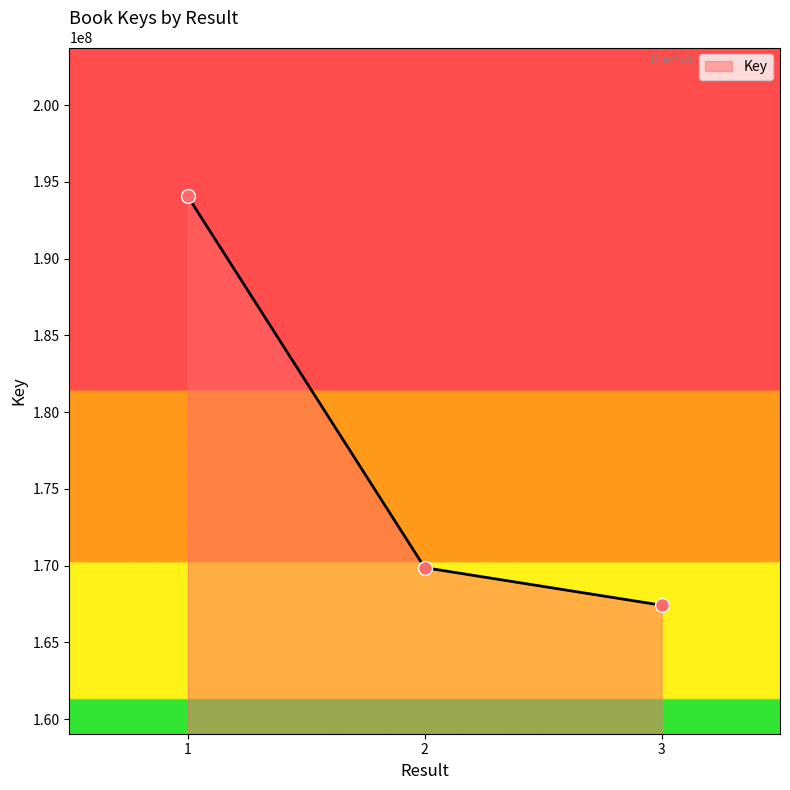

What is the ratio of the value at 2 to the value at 1?

0.9